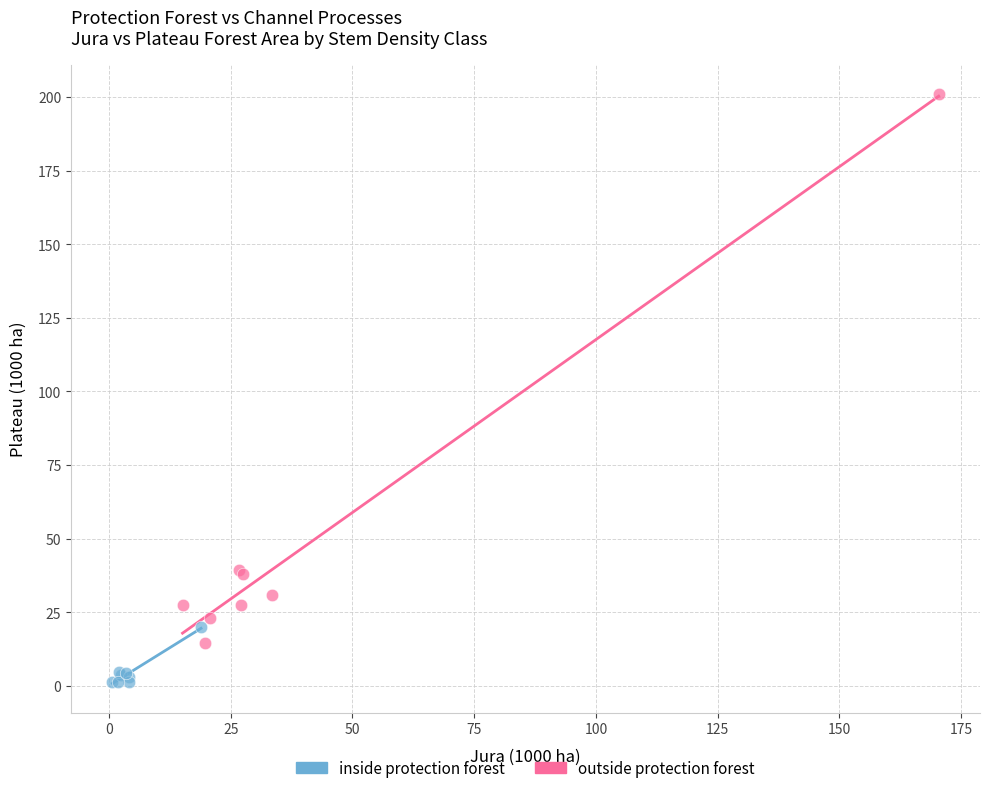

Which series has the largest Y range (max minus min)?

outside protection forest